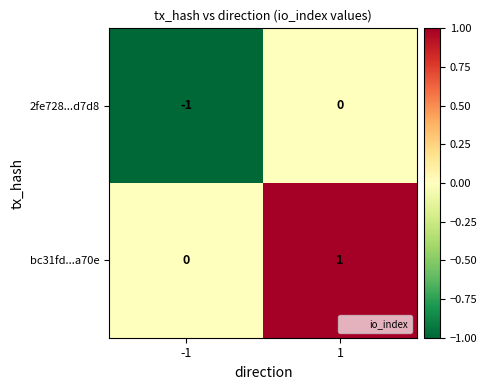

True or false: bc31fd...a70e has a value of -1 at -1.

False